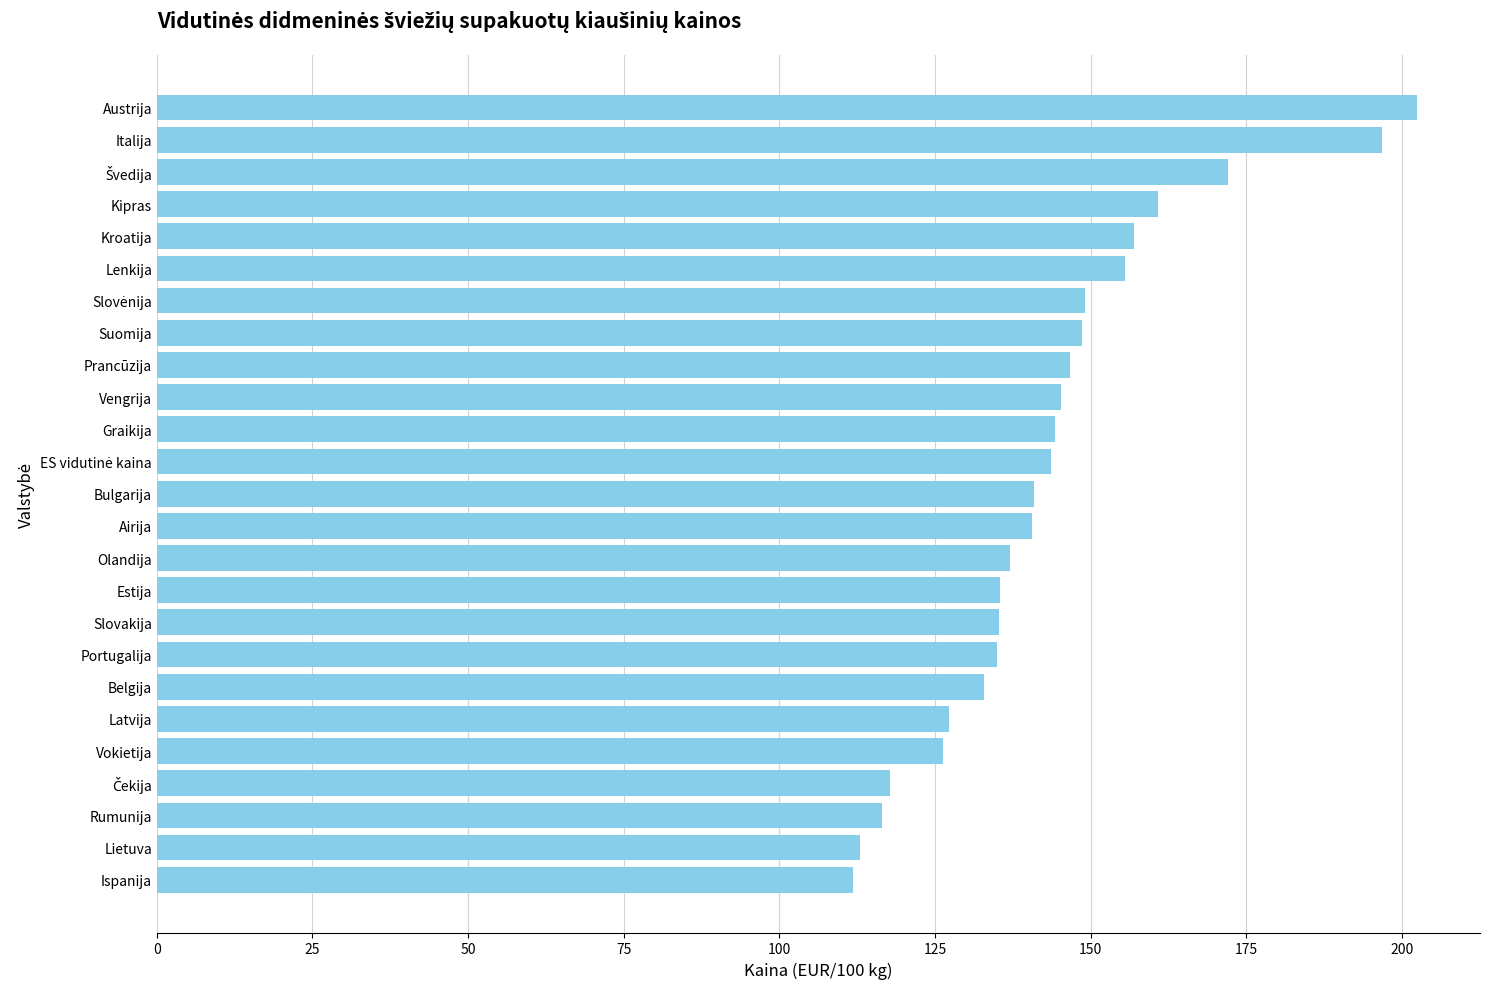

What is the difference between the second highest and minimum values?

84.9